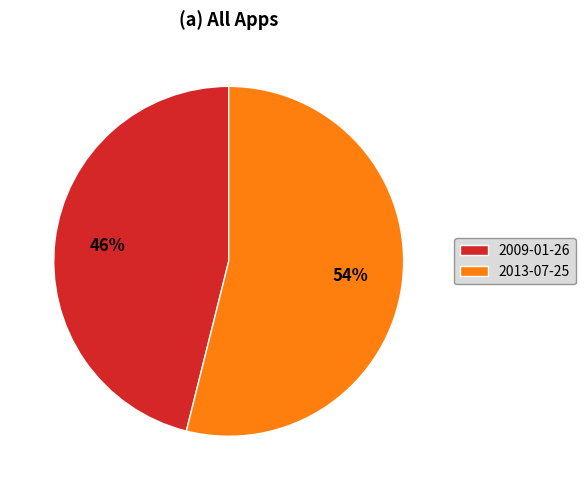

To the nearest percent, what percentage of the pie is 2013-07-25?

54%